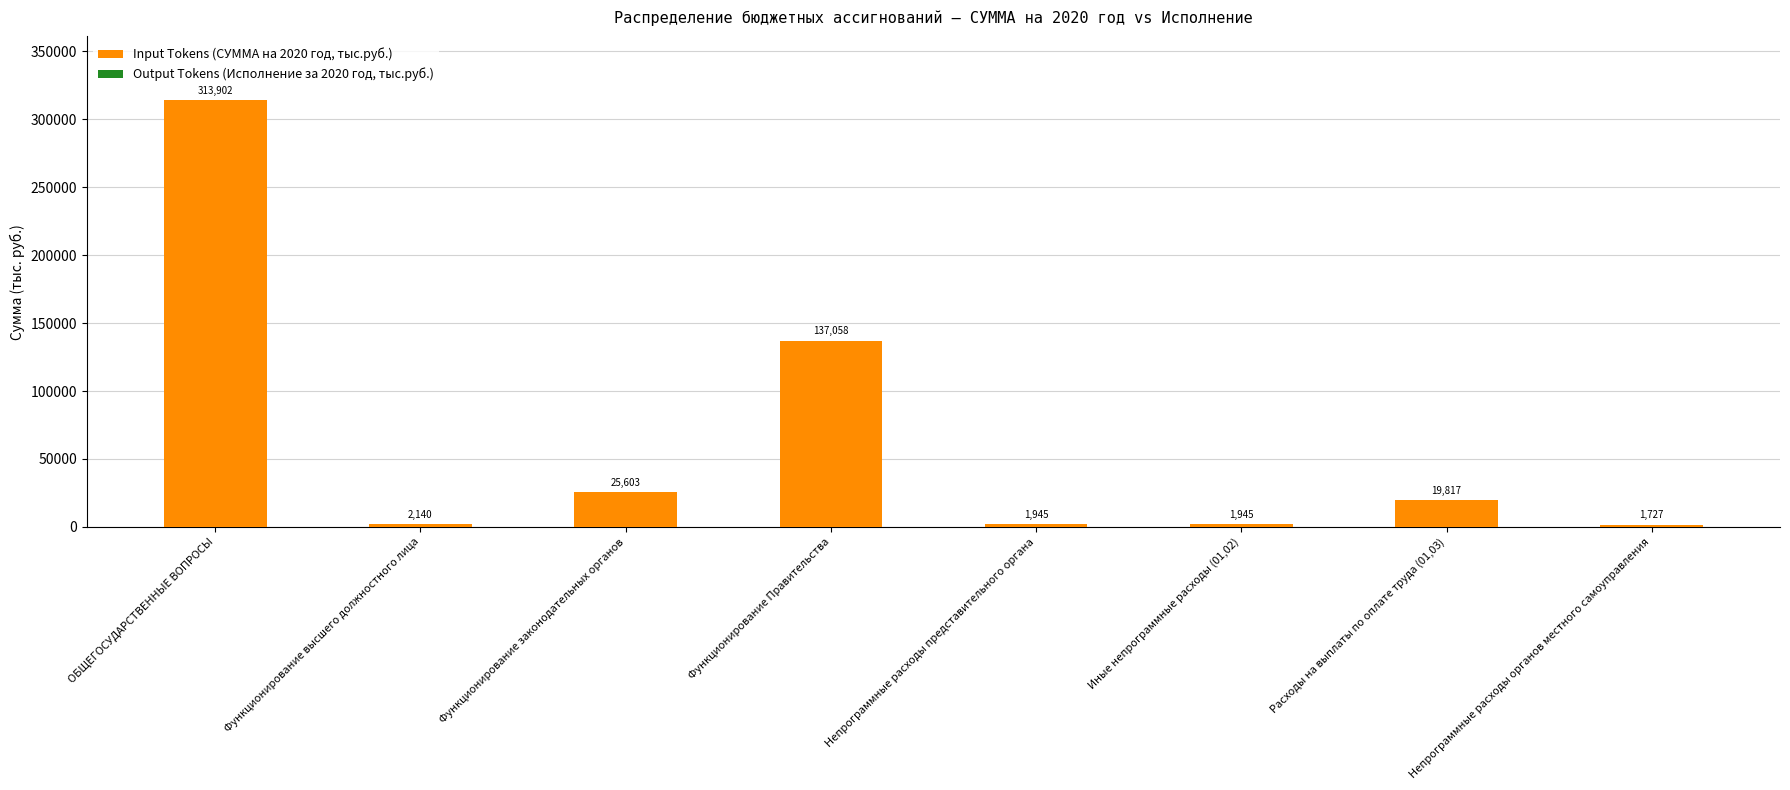

Are the bars horizontal?

No